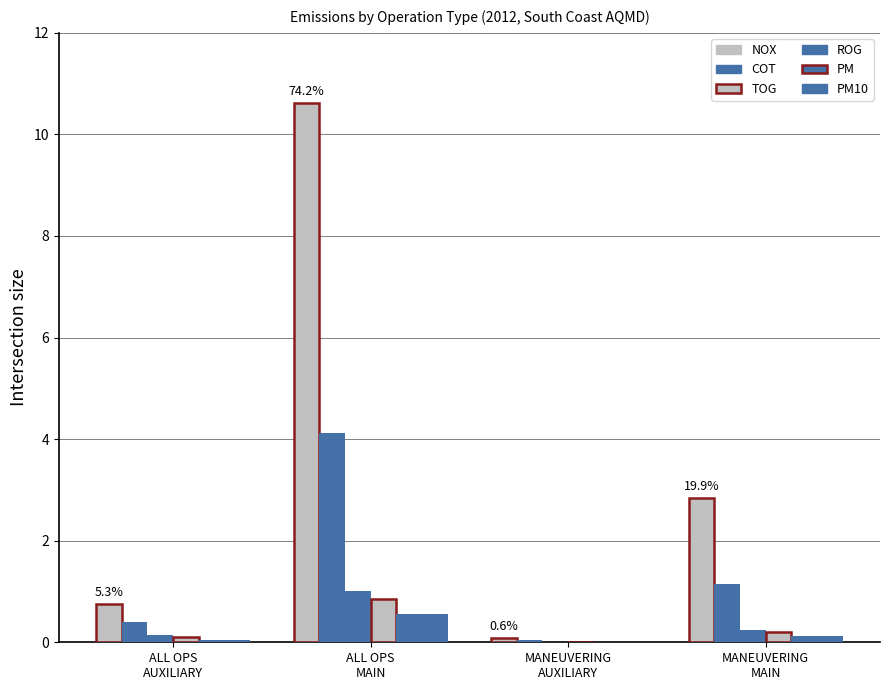

How many categories are shown in the chart?

4